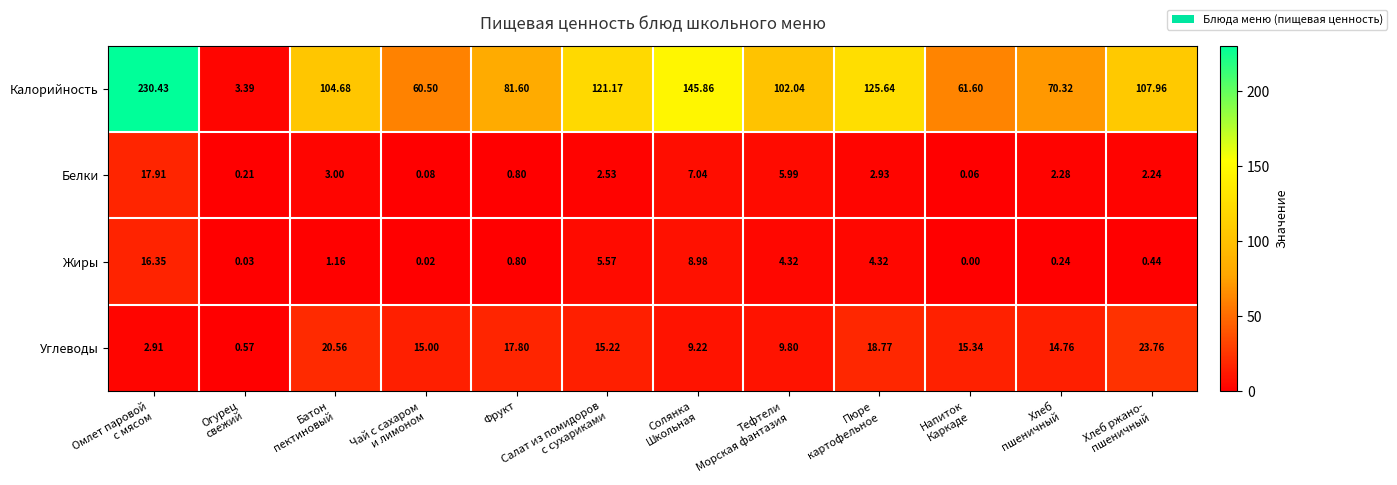

Which series has the largest total across all categories?

Калорийность